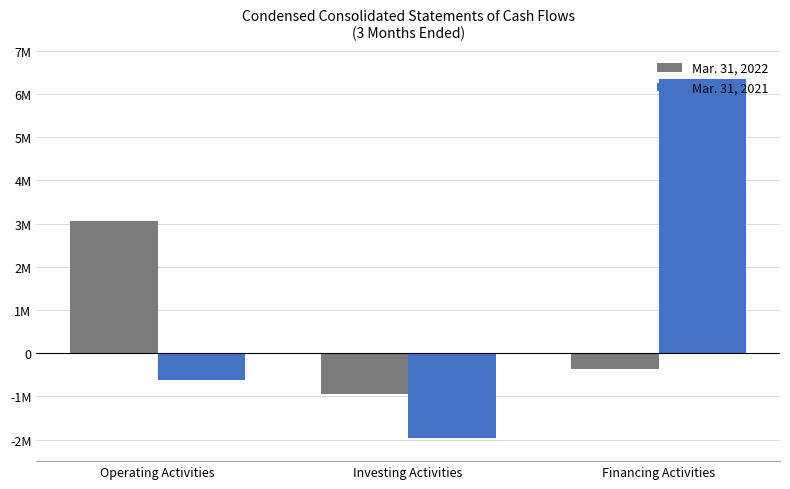

What is the sum of the Mar. 31, 2021 values at Operating Activities and Investing Activities?

-2588079